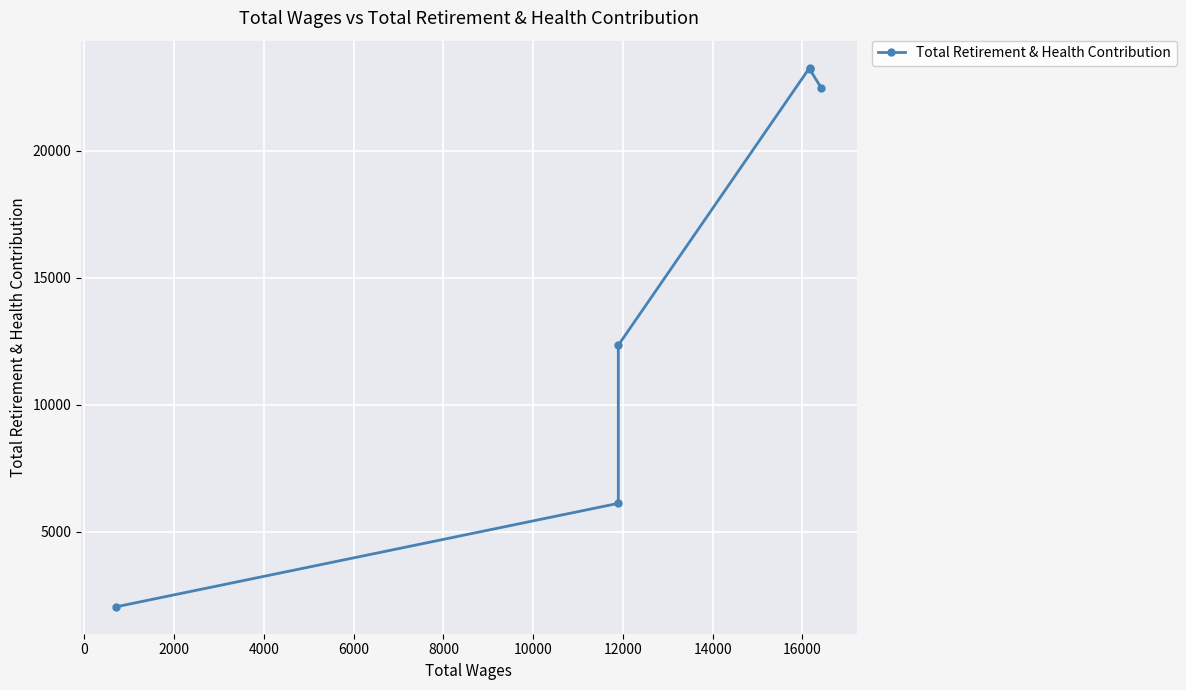

True or false: there are more than 1 points higher than both neighbors.

False